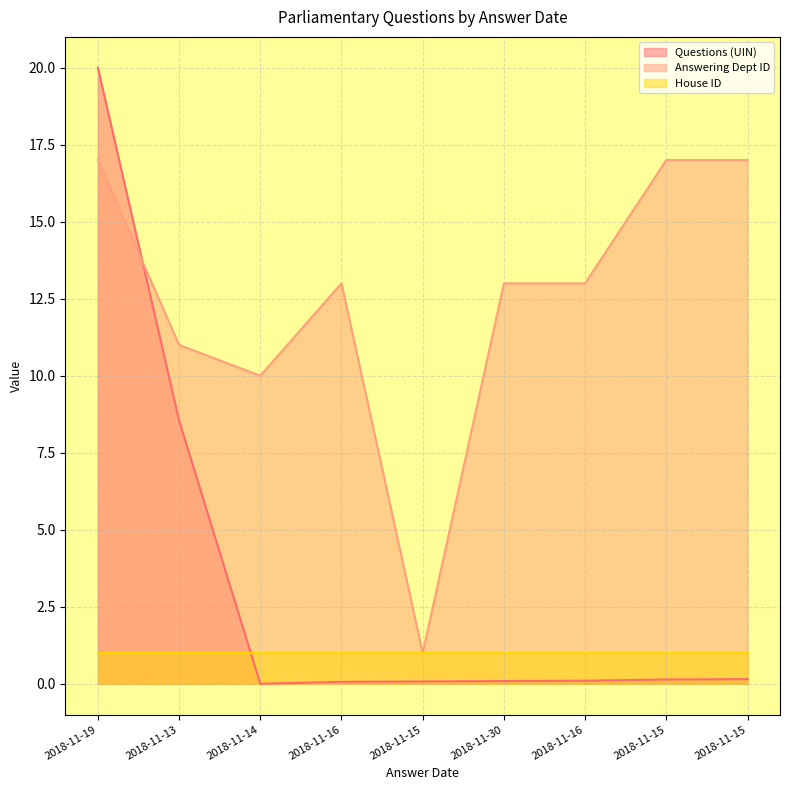

Is the value of Answering Dept ID at 2018-11-14 greater than the value of Questions (UIN) at 2018-11-13?

Yes